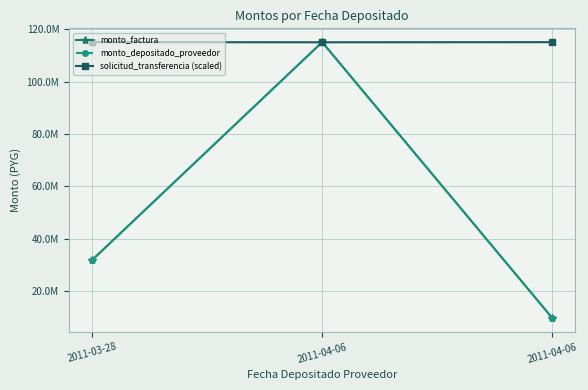

Is the value of monto_factura at 2011-04-06 greater than the value of solicitud_transferencia (scaled) at 2011-03-28?

No